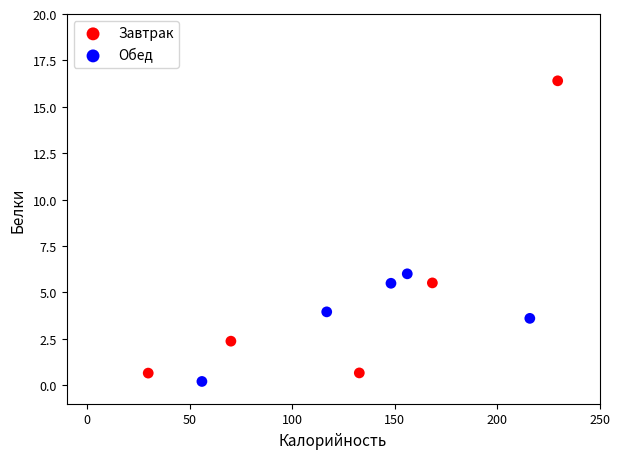

Which series has the largest Y range (max minus min)?

Завтрак